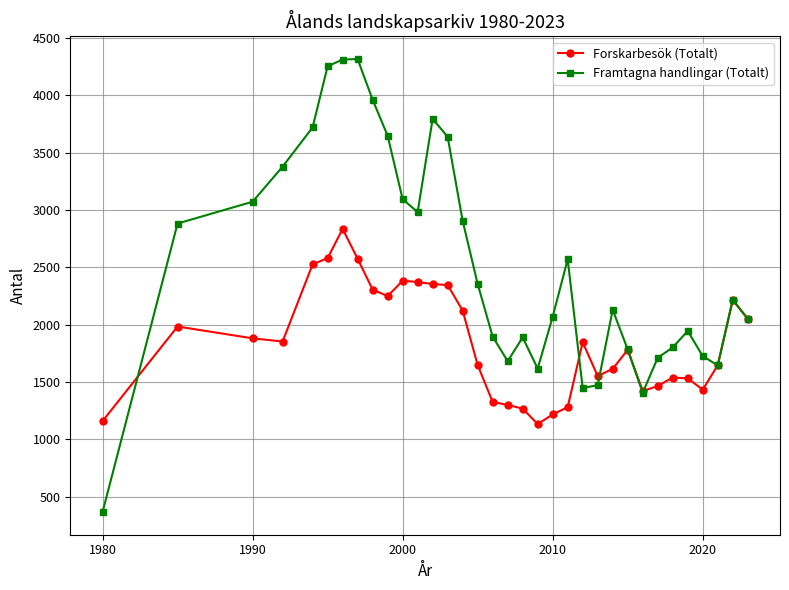

What is the minimum value for Forskarbesök (Totalt)?

1133